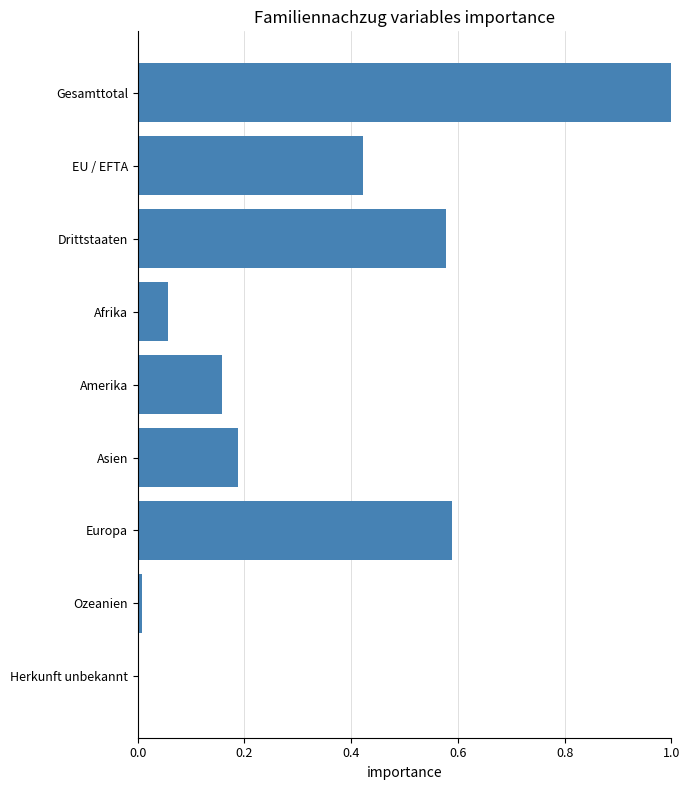

What is the change in value from Gesamttotal to Drittstaaten?

-0.4